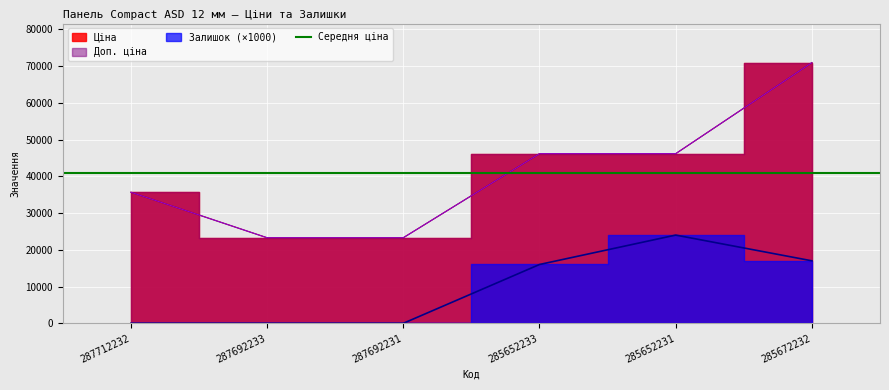

What position from the right is 285652231?

2